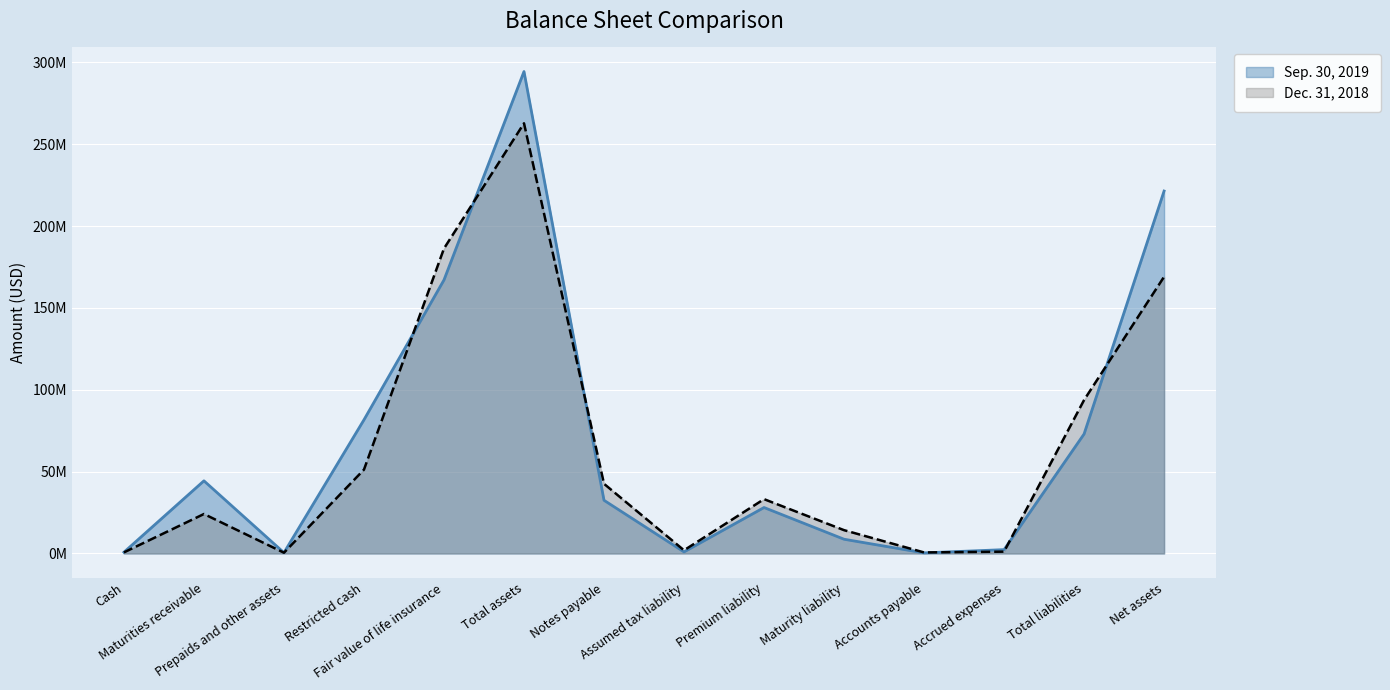

Where is Sep. 30, 2019 nearest to the value 147350387?

Fair value of life insurance